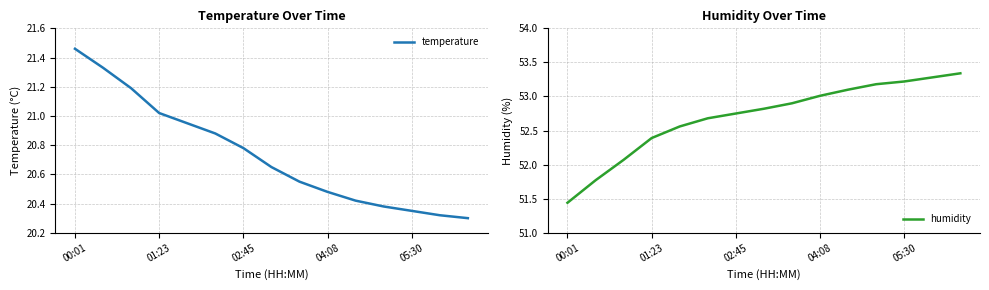

True or false: humidity and temperature cross at least once.

False